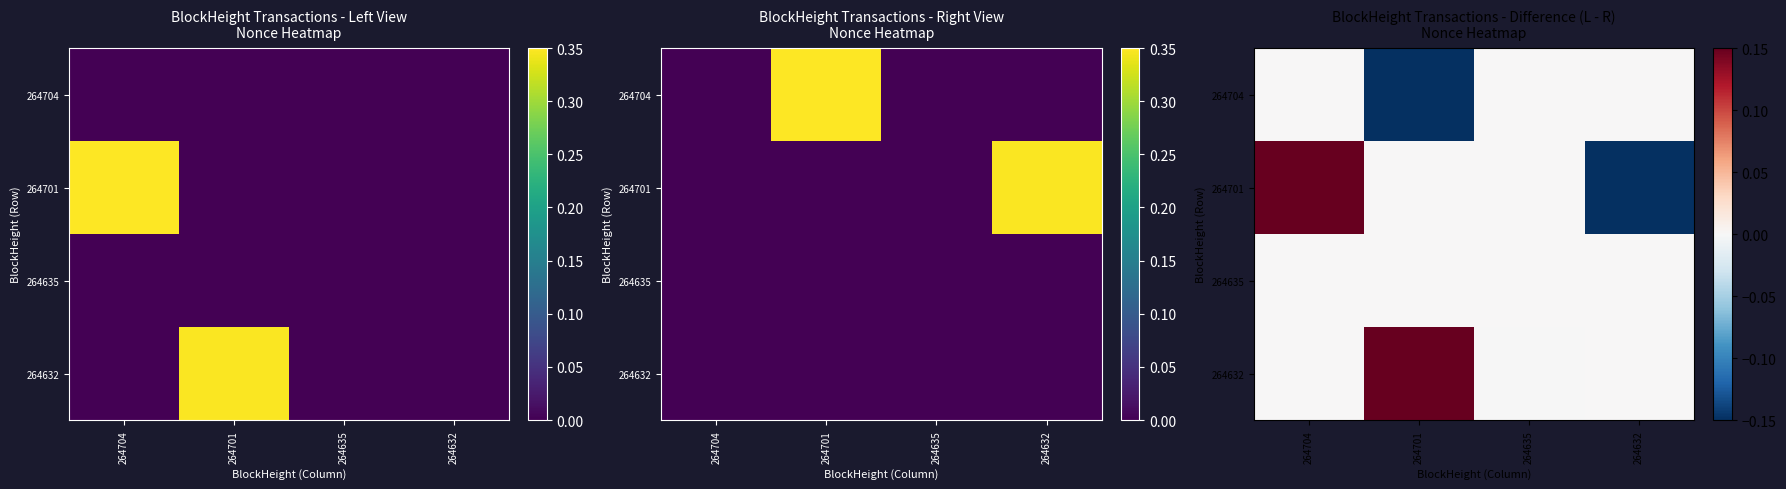

At which category is the sum across all series the highest?

264704